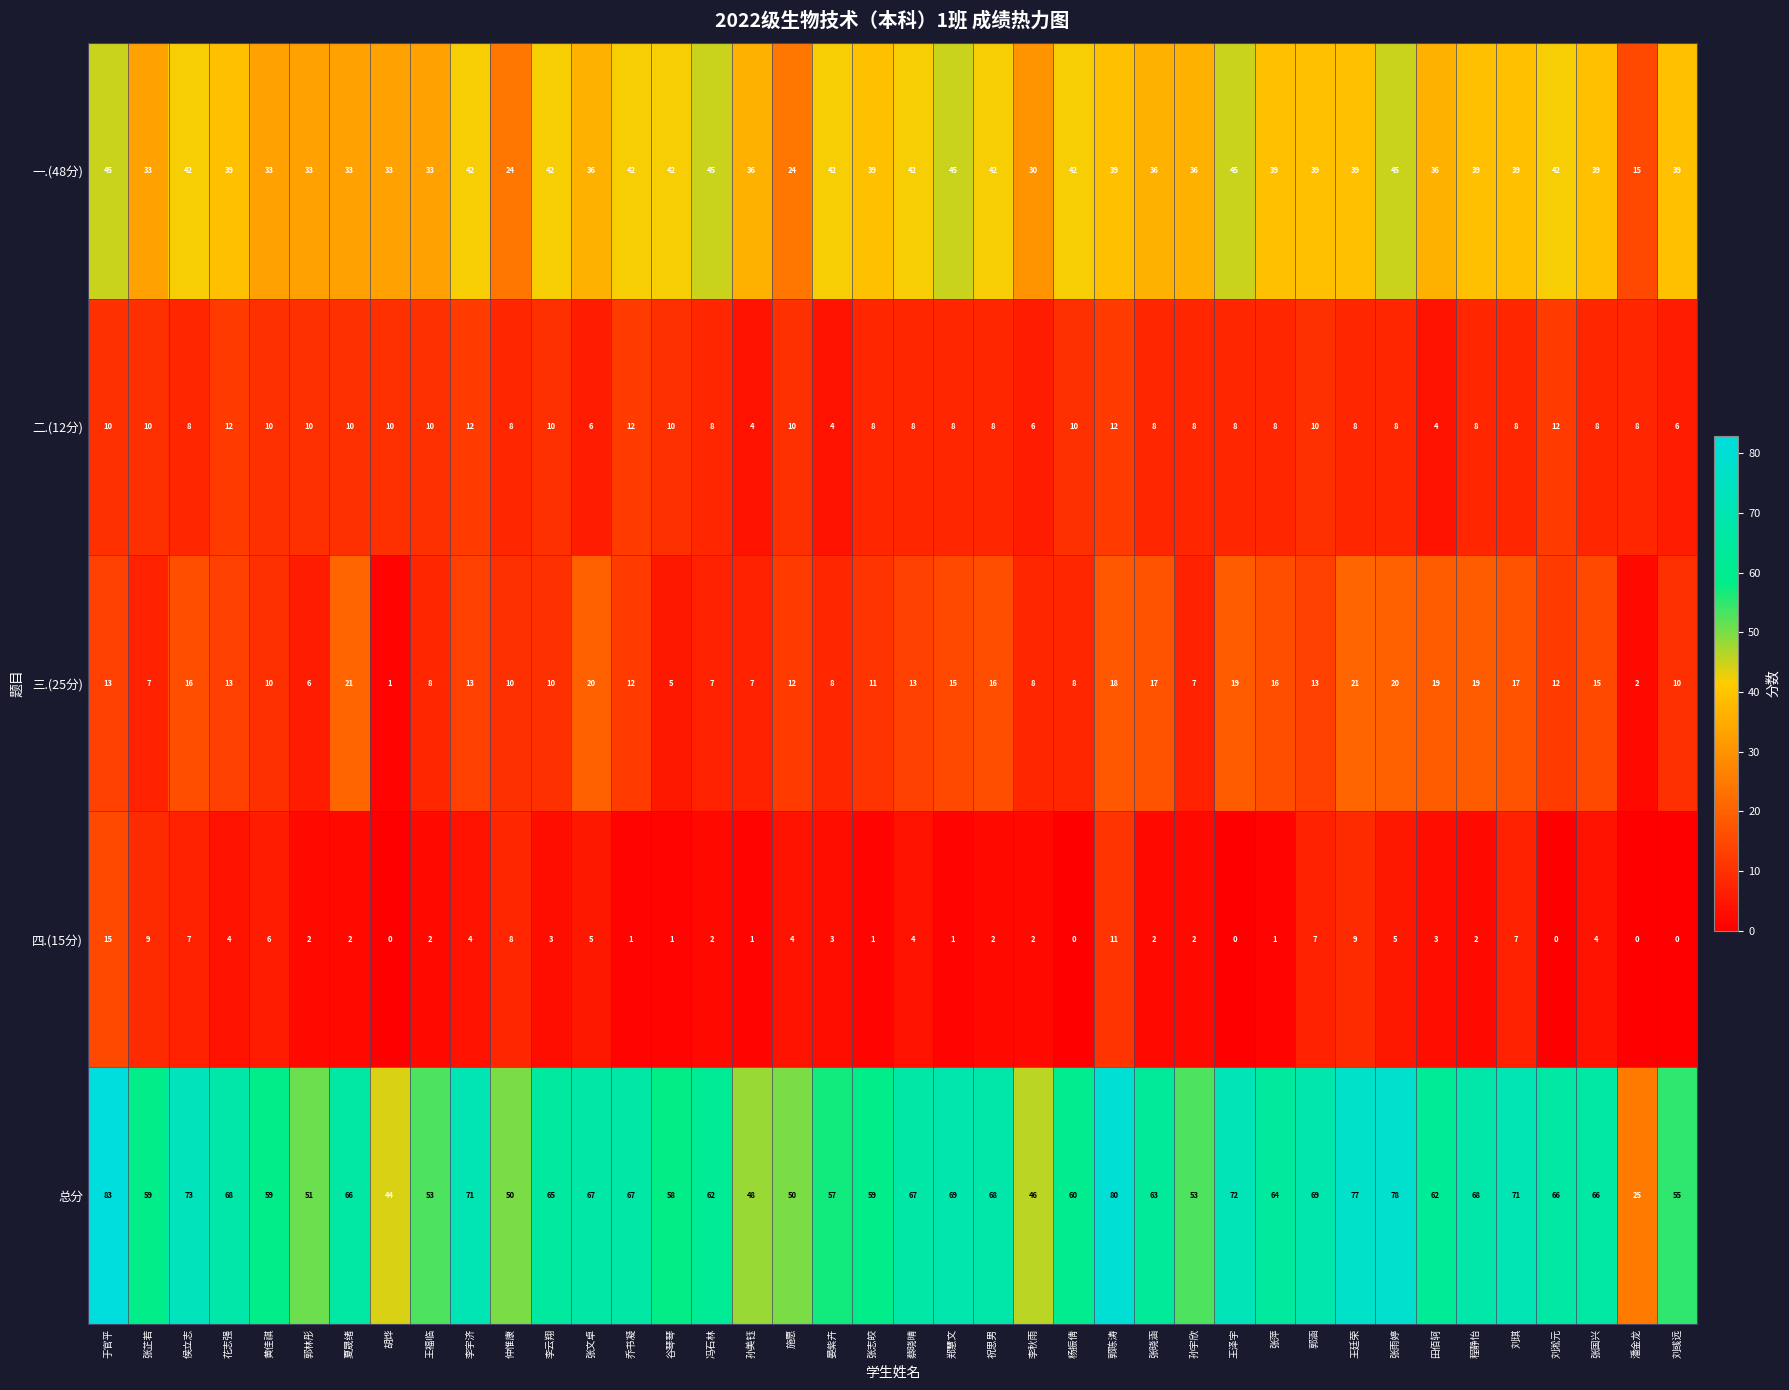

What is the spread (max minus min) of values at 刘彧远?

55